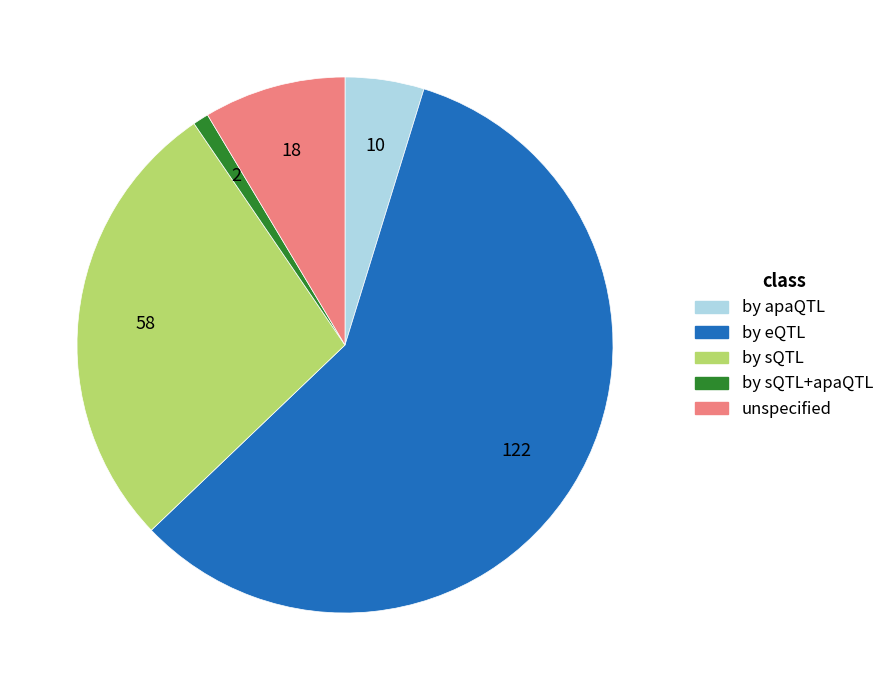

Which category has the smallest portion of the pie?

by sQTL+apaQTL